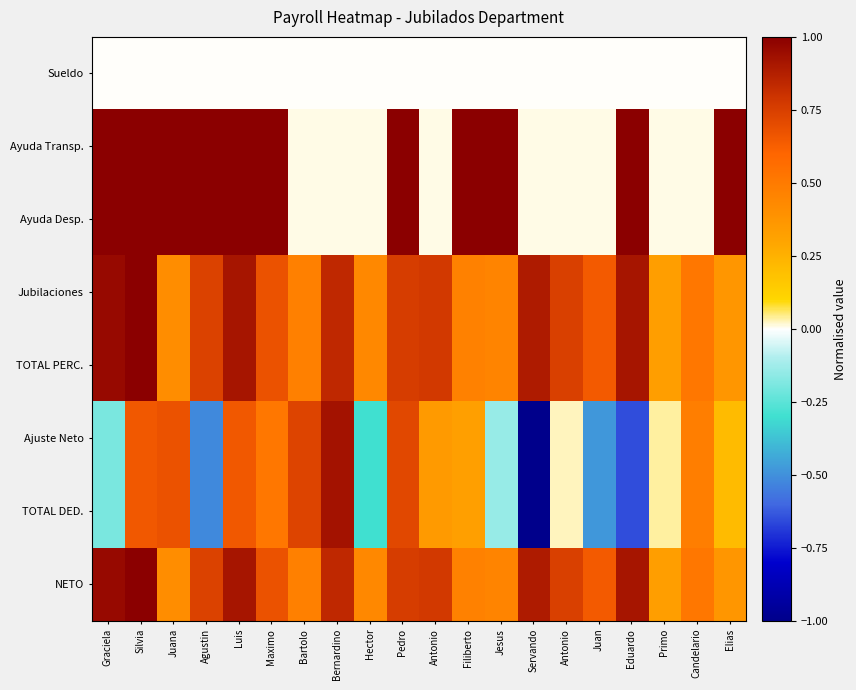

List the series in order of their peak value, lowest first.

Sueldo, Ajuste Neto, TOTAL DED., Ayuda Transp., Ayuda Desp., Jubilaciones, TOTAL PERC., NETO